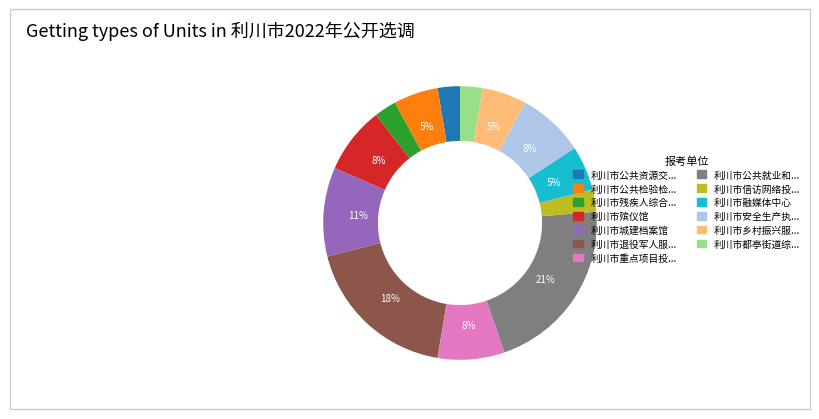

Do 利川市殡仪馆 and 利川市城建档案馆 together represent more than half of the pie?

No